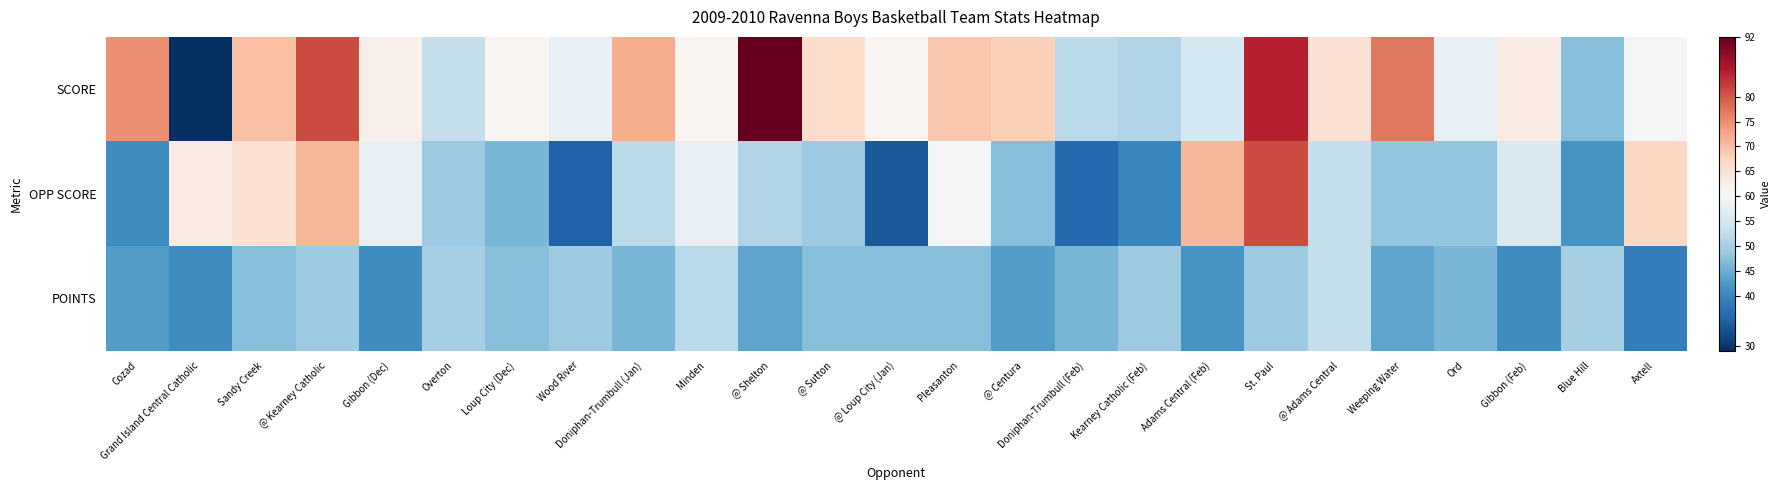

At @ Sutton, list the series in order from smallest to largest.

POINTS, OPP SCORE, SCORE